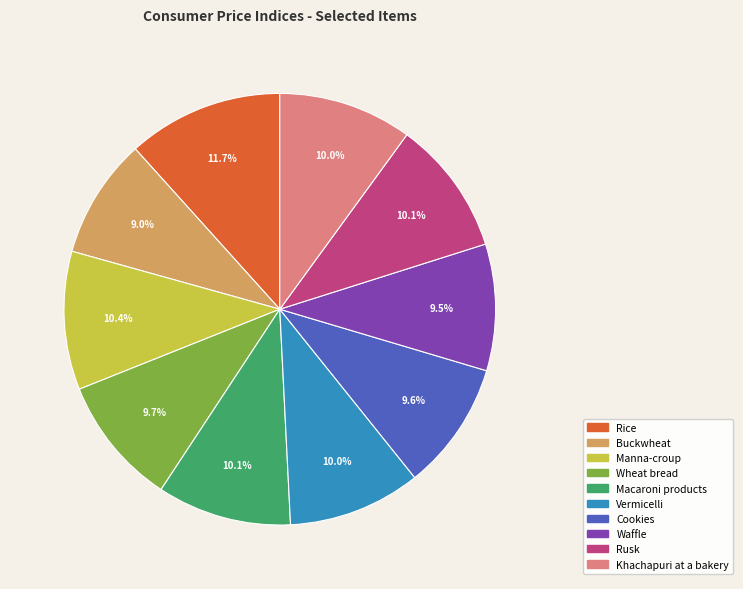

To the nearest percent, what is the average slice percentage?

10%